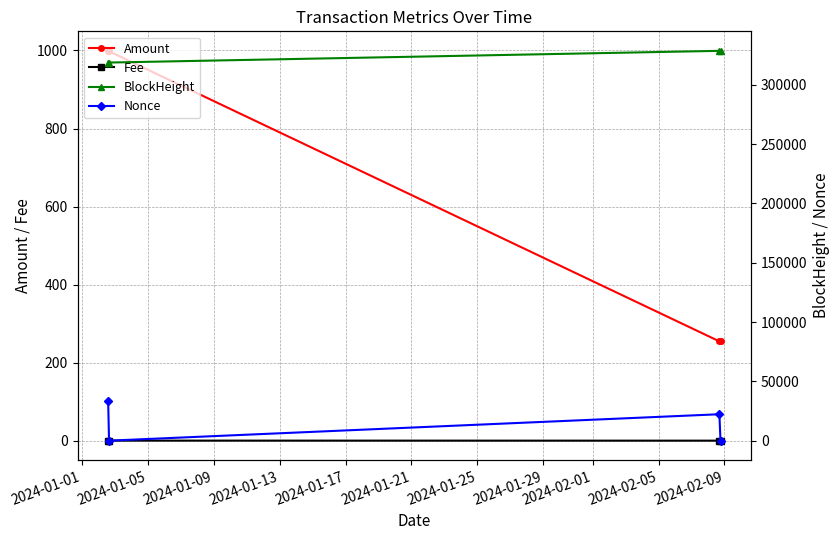

What are all the series names shown in the legend?

Amount, Fee, BlockHeight, Nonce